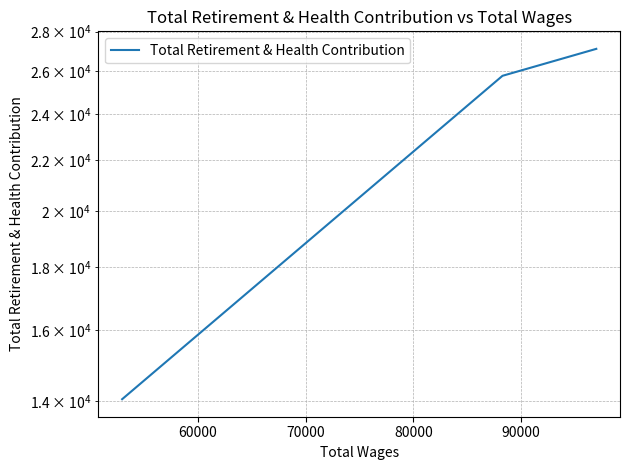

What is the difference between the maximum and minimum values?

13055